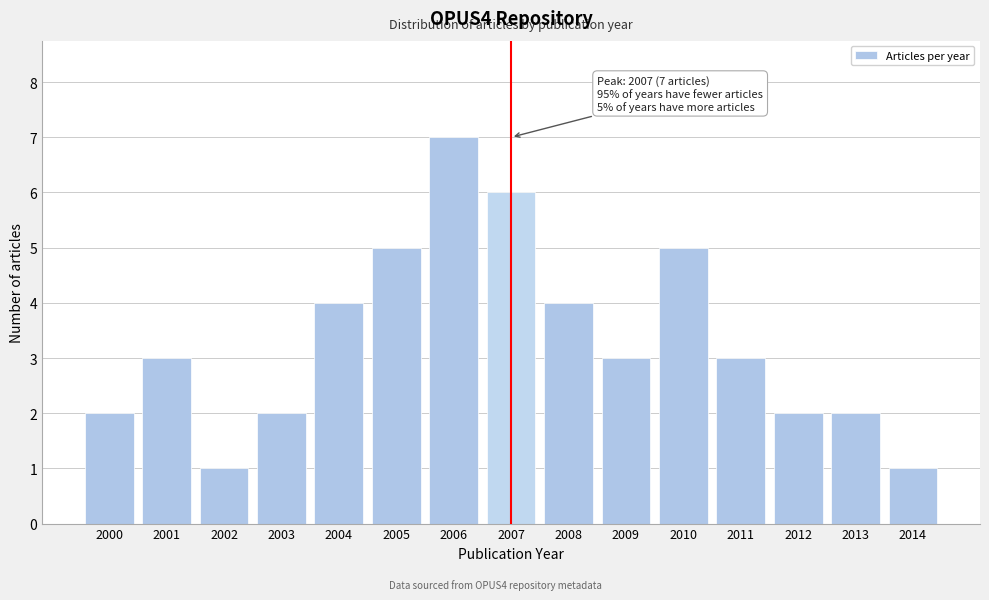

Reading left to right, extract all data points from this chart.

2	3	1	2	4	5	7	6	4	3	5	3	2	2	1